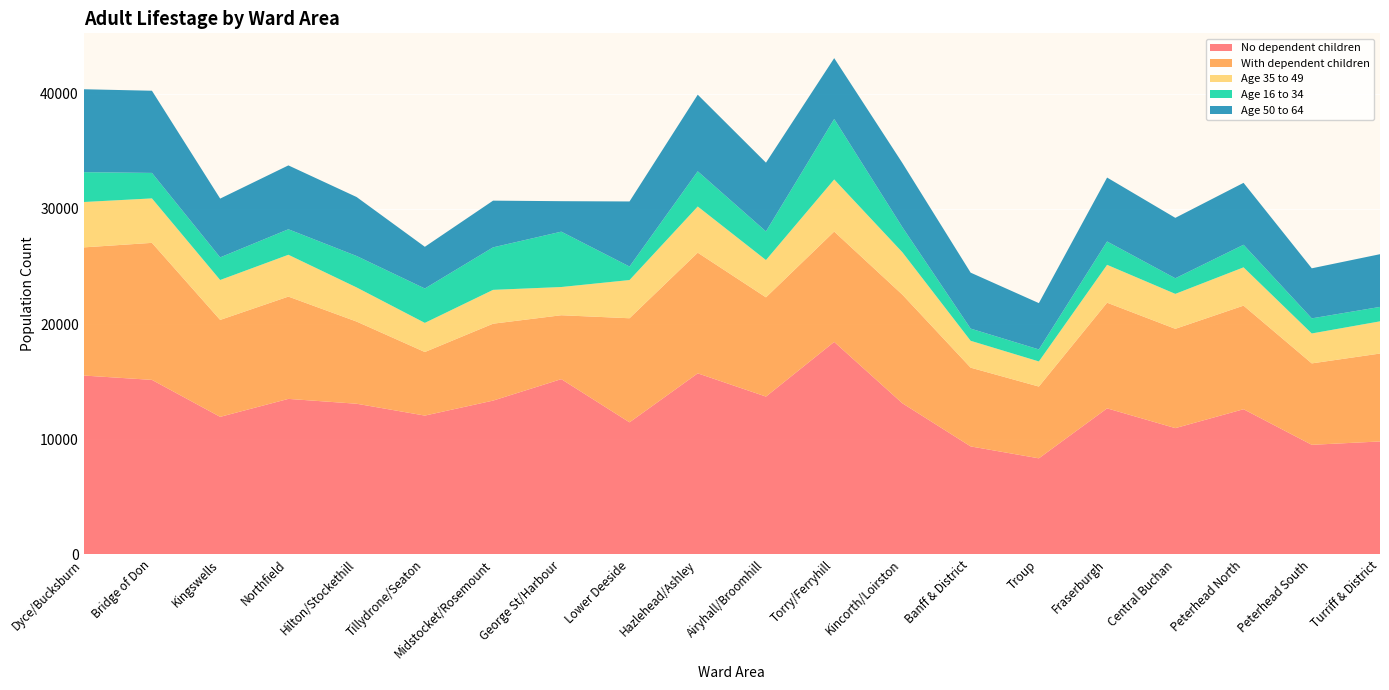

Reading left to right, what are all the values shown in this chart?

No dependent children: Dyce/Bucksburn=15525	Bridge of Don=15148	Kingswells=11937	Northfield=13497	Hilton/Stockethill=13076	Tillydrone/Seaton=12047	Midstocket/Rosemount=13348	George St/Harbour=15213	Lower Deeside=11461	Hazlehead/Ashley=15716	Airyhall/Broomhill=13698	Torry/Ferryhill=18446	Kincorth/Loirston=13113	Banff & District=9370	Troup=8334	Fraserburgh=12675	Central Buchan=10958	Peterhead North=12599	Peterhead South=9508	Turriff & District=9800
With dependent children: Dyce/Bucksburn=11130	Bridge of Don=11900	Kingswells=8418	Northfield=8885	Hilton/Stockethill=7136	Tillydrone/Seaton=5521	Midstocket/Rosemount=6679	George St/Harbour=5549	Lower Deeside=9039	Hazlehead/Ashley=10478	Airyhall/Broomhill=8617	Torry/Ferryhill=9582	Kincorth/Loirston=9433	Banff & District=6839	Troup=6234	Fraserburgh=9176	Central Buchan=8624	Peterhead North=8997	Peterhead South=7072	Turriff & District=7635
Age 35 to 49: Dyce/Bucksburn=3941	Bridge of Don=3861	Kingswells=3468	Northfield=3632	Hilton/Stockethill=2965	Tillydrone/Seaton=2530	Midstocket/Rosemount=2939	George St/Harbour=2451	Lower Deeside=3319	Hazlehead/Ashley=4012	Airyhall/Broomhill=3241	Torry/Ferryhill=4528	Kincorth/Loirston=3681	Banff & District=2334	Troup=2181	Fraserburgh=3289	Central Buchan=3035	Peterhead North=3326	Peterhead South=2600	Turriff & District=2797
Age 16 to 34: Dyce/Bucksburn=2593	Bridge of Don=2214	Kingswells=1964	Northfield=2214	Hilton/Stockethill=2729	Tillydrone/Seaton=2986	Midstocket/Rosemount=3691	George St/Harbour=4808	Lower Deeside=1172	Hazlehead/Ashley=3057	Airyhall/Broomhill=2486	Torry/Ferryhill=5251	Kincorth/Loirston=2177	Banff & District=1058	Troup=1044	Fraserburgh=2028	Central Buchan=1356	Peterhead North=1961	Peterhead South=1311	Turriff & District=1253
Age 50 to 64: Dyce/Bucksburn=7201	Bridge of Don=7137	Kingswells=5106	Northfield=5548	Hilton/Stockethill=5123	Tillydrone/Seaton=3622	Midstocket/Rosemount=4057	George St/Harbour=2647	Lower Deeside=5653	Hazlehead/Ashley=6654	Airyhall/Broomhill=5972	Torry/Ferryhill=5284	Kincorth/Loirston=5574	Banff & District=4859	Troup=4022	Fraserburgh=5552	Central Buchan=5247	Peterhead North=5377	Peterhead South=4347	Turriff & District=4579